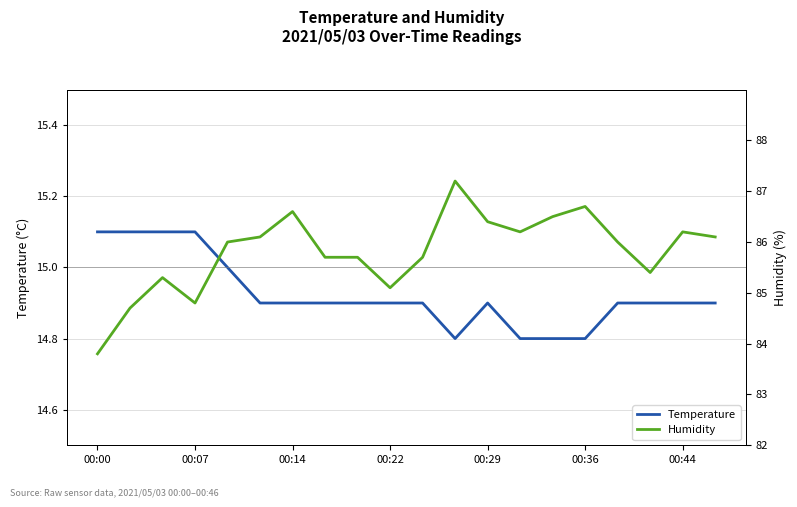

Which series changed the most between 8 and 11?

Humidity